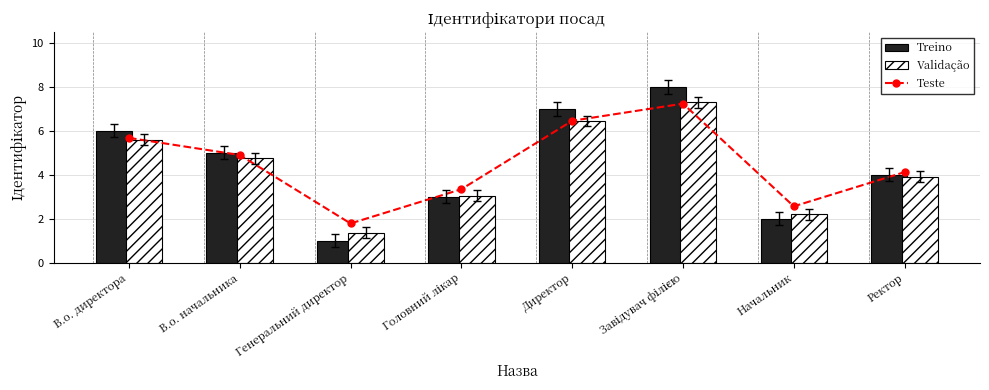

Which series has the widest spread of values?

Ідентифікатор (Treino)